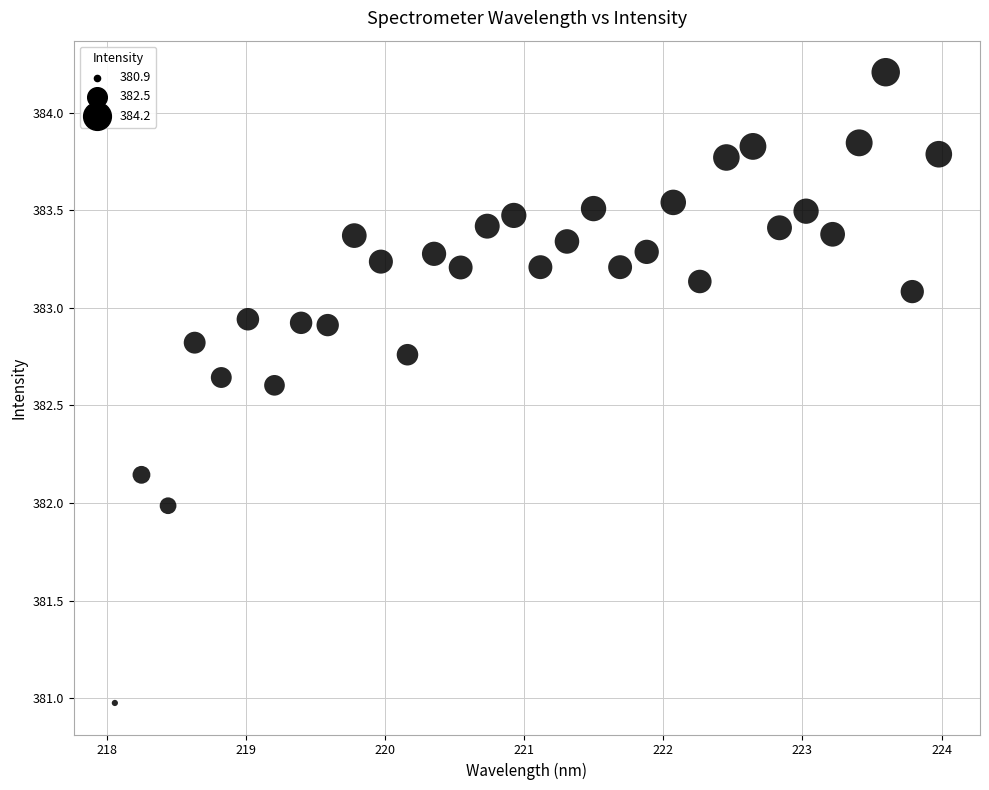

What is the range of Y values (max minus min)?

3.2